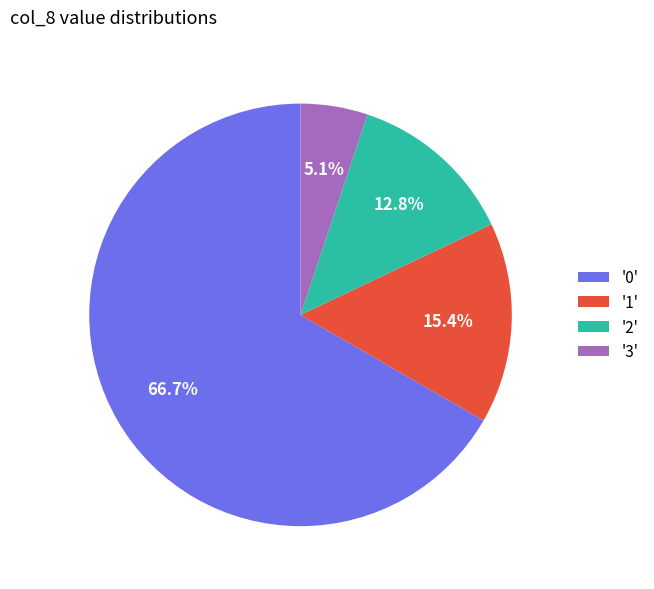

What is the smallest slice in the pie chart?

'3'